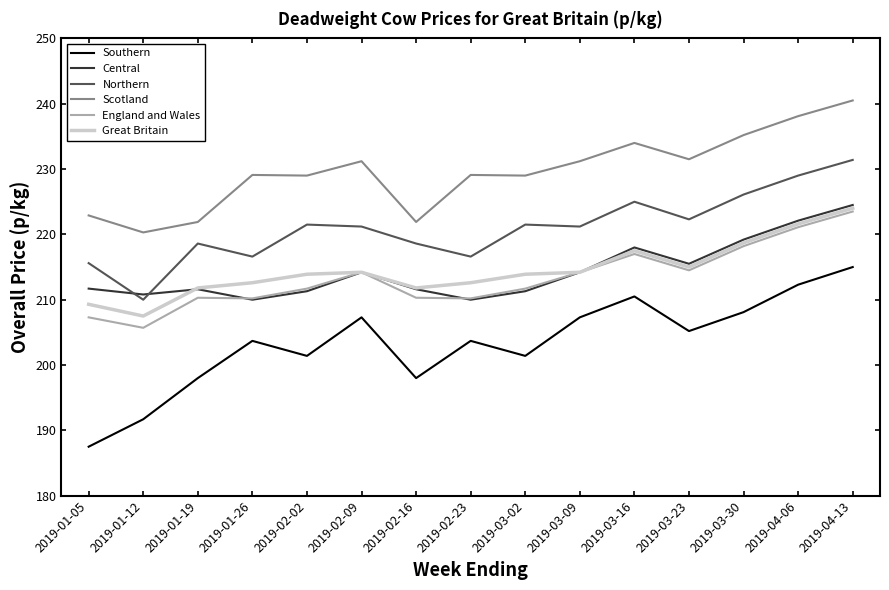

At which category does Southern reach its first local peak?

2019-01-26